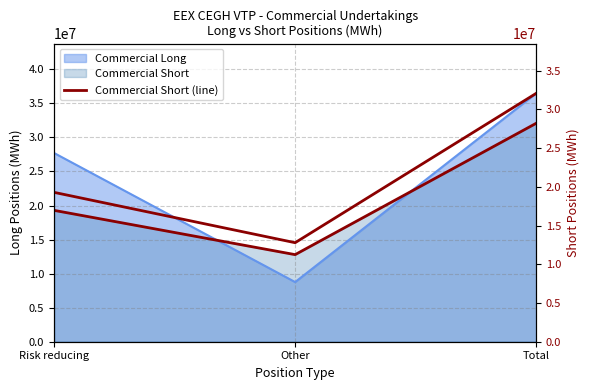

What is the label of the 2nd point from the left?

Other